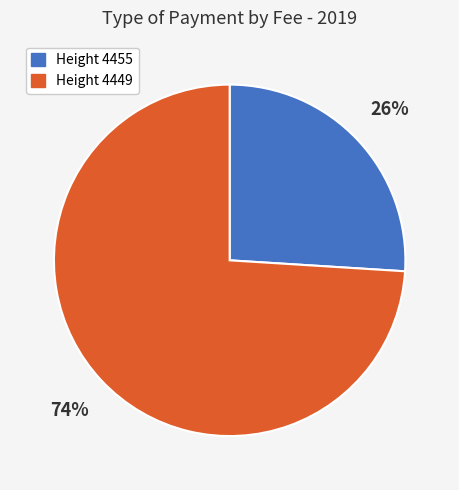

To the nearest percent, what is the difference between the largest and smallest slice percentages?

48%